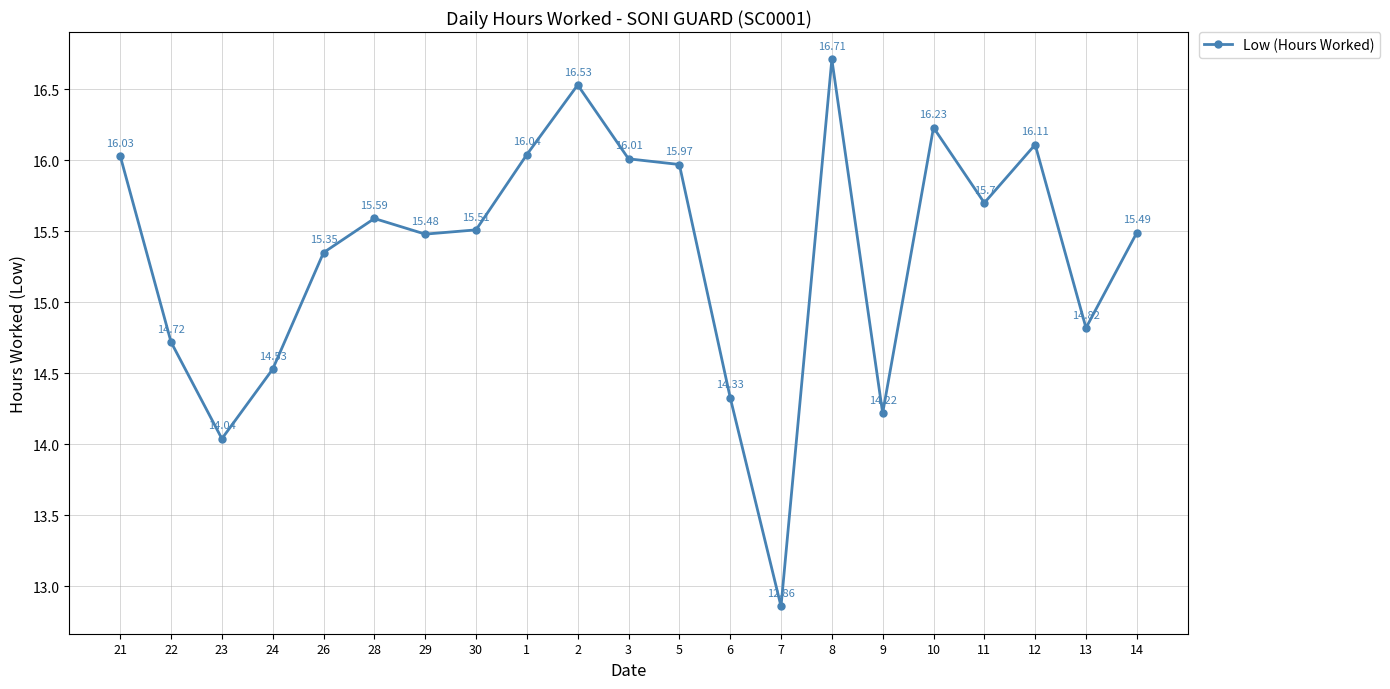

Rank the categories by value from highest to lowest.

8, 2, 10, 12, 1, 21, 3, 5, 11, 28, 30, 14, 29, 26, 13, 22, 24, 6, 9, 23, 7